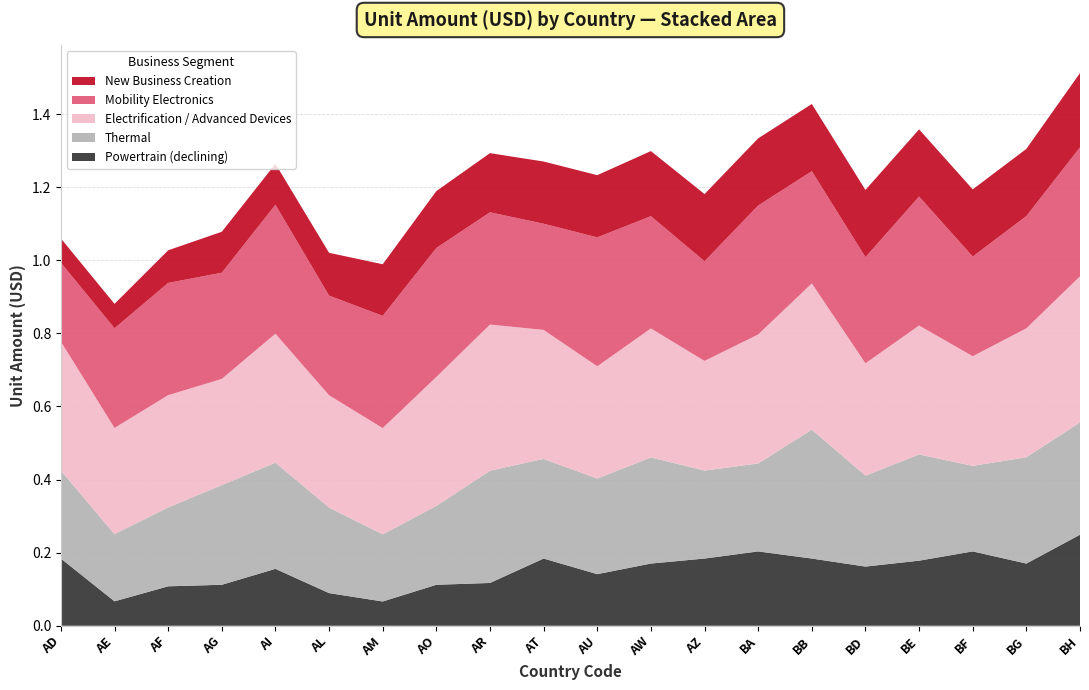

Reading left to right, extract all data points from this chart.

Powertrain (declining): AD=0.2	AE=0.1	AF=0.1	AG=0.1	AI=0.2	AL=0.1	AM=0.1	AO=0.1	AR=0.1	AT=0.2	AU=0.1	AW=0.2	AZ=0.2	BA=0.2	BB=0.2	BD=0.2	BE=0.2	BF=0.2	BG=0.2	BH=0.2
Thermal: AD=0.2	AE=0.2	AF=0.2	AG=0.3	AI=0.3	AL=0.2	AM=0.2	AO=0.2	AR=0.3	AT=0.3	AU=0.3	AW=0.3	AZ=0.2	BA=0.2	BB=0.4	BD=0.2	BE=0.3	BF=0.2	BG=0.3	BH=0.3
Electrification / Advanced Devices: AD=0.4	AE=0.3	AF=0.3	AG=0.3	AI=0.4	AL=0.3	AM=0.3	AO=0.4	AR=0.4	AT=0.4	AU=0.3	AW=0.4	AZ=0.3	BA=0.4	BB=0.4	BD=0.3	BE=0.4	BF=0.3	BG=0.4	BH=0.4
Mobility Electronics: AD=0.2	AE=0.3	AF=0.3	AG=0.3	AI=0.4	AL=0.3	AM=0.3	AO=0.4	AR=0.3	AT=0.3	AU=0.4	AW=0.3	AZ=0.3	BA=0.4	BB=0.3	BD=0.3	BE=0.4	BF=0.3	BG=0.3	BH=0.4
New Business Creation: AD=0.1	AE=0.1	AF=0.1	AG=0.1	AI=0.1	AL=0.1	AM=0.1	AO=0.2	AR=0.2	AT=0.2	AU=0.2	AW=0.2	AZ=0.2	BA=0.2	BB=0.2	BD=0.2	BE=0.2	BF=0.2	BG=0.2	BH=0.2